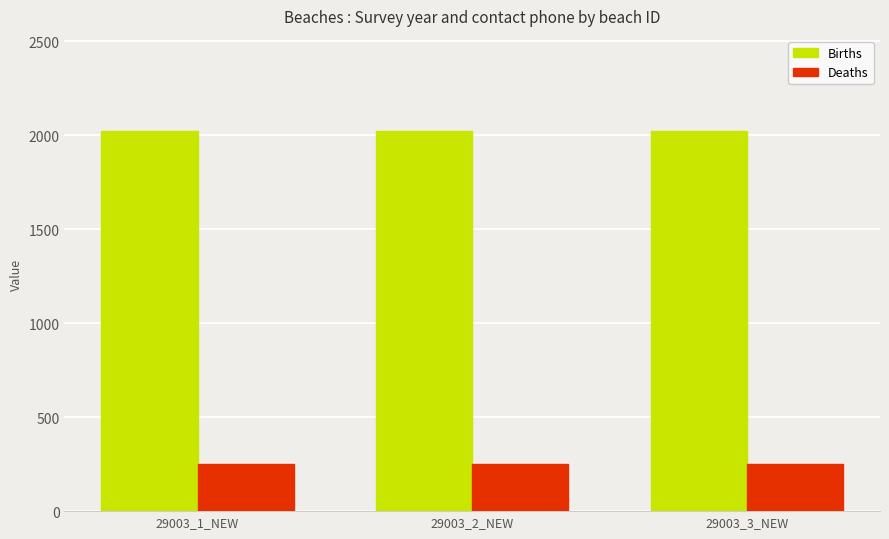

What is the spread (max minus min) of values at 29003_2_NEW?

1773